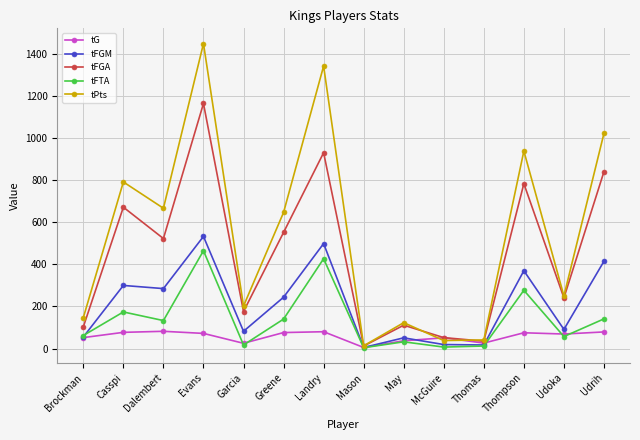

What is the approximate value of tFTA at Udoka?

57